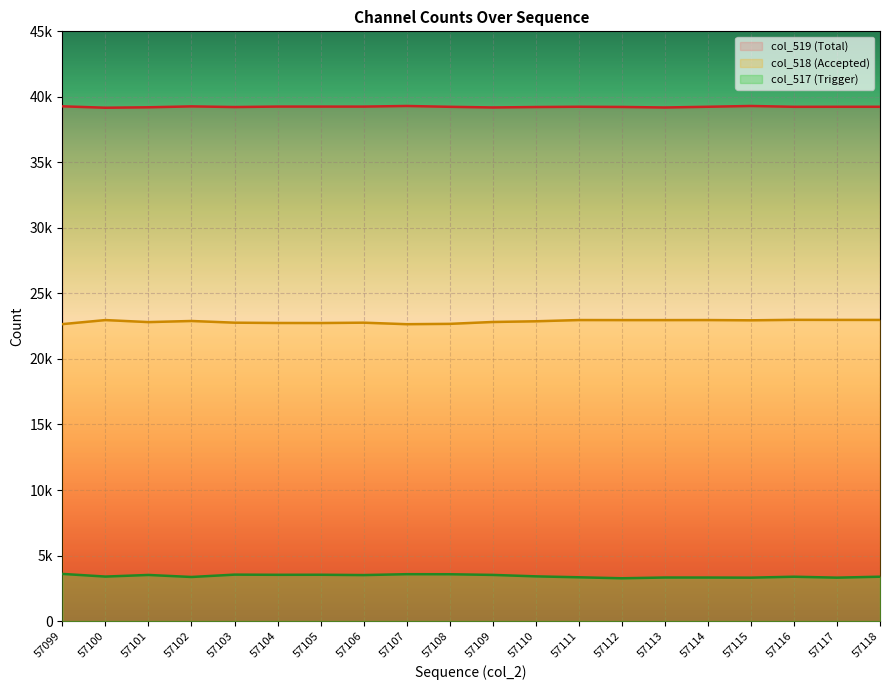

List the series in order of their overall mean, lowest first.

col_517 (Trigger), col_518 (Accepted), col_519 (Total)